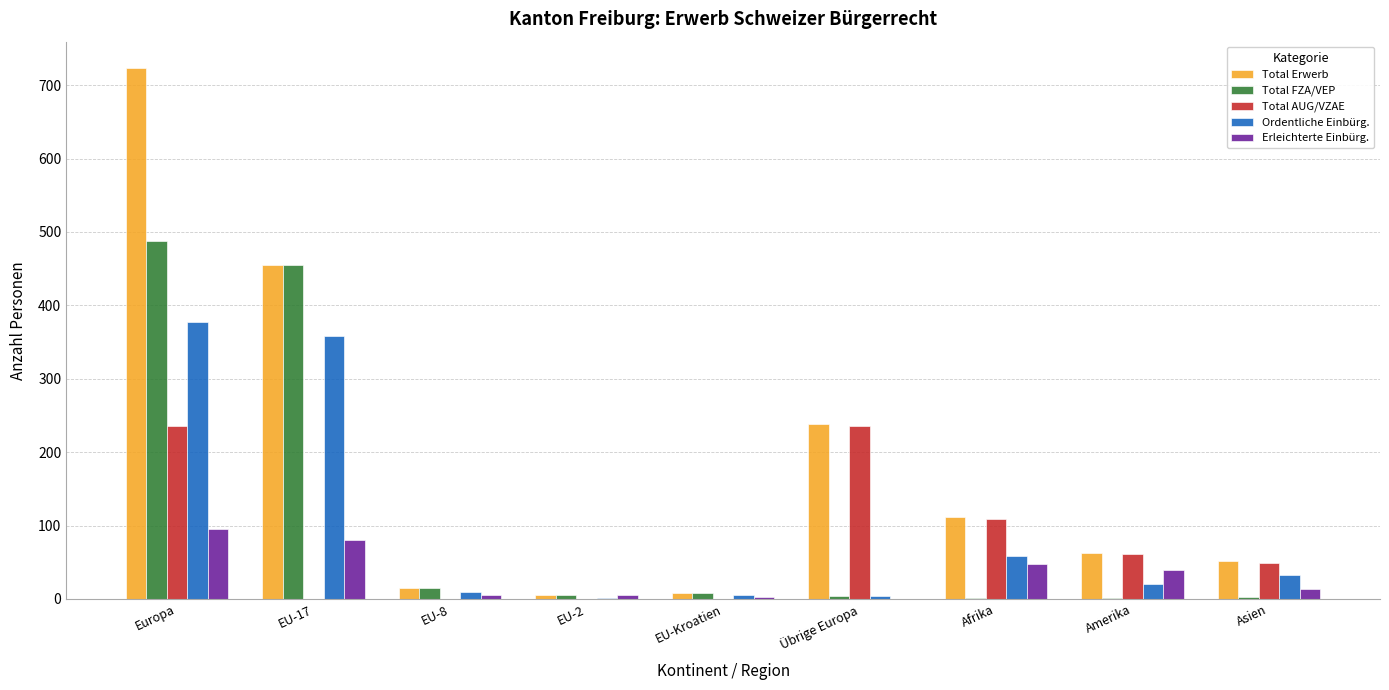

Between Europa and EU-Kroatien, which series saw the biggest shift?

Total Erwerb